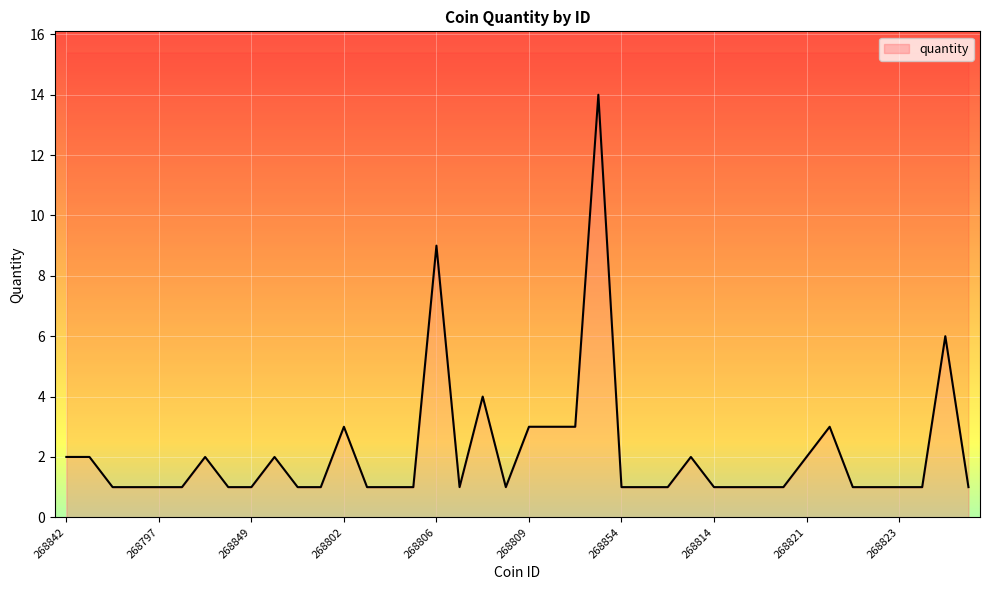

How many lines are shown in the chart?

1